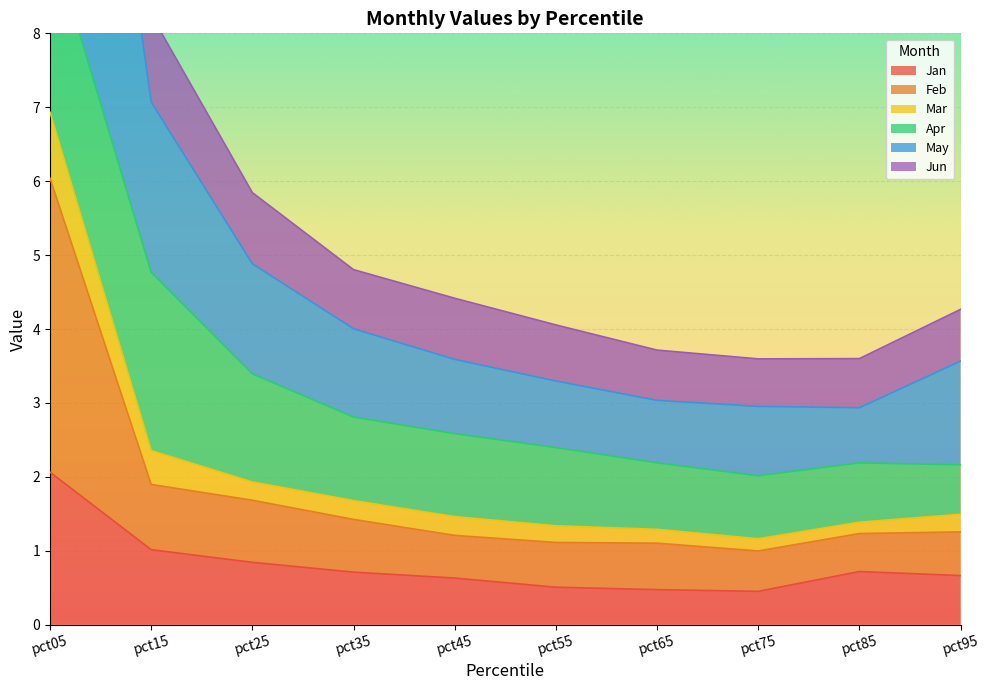

What is the maximum value for Jan?

2.1